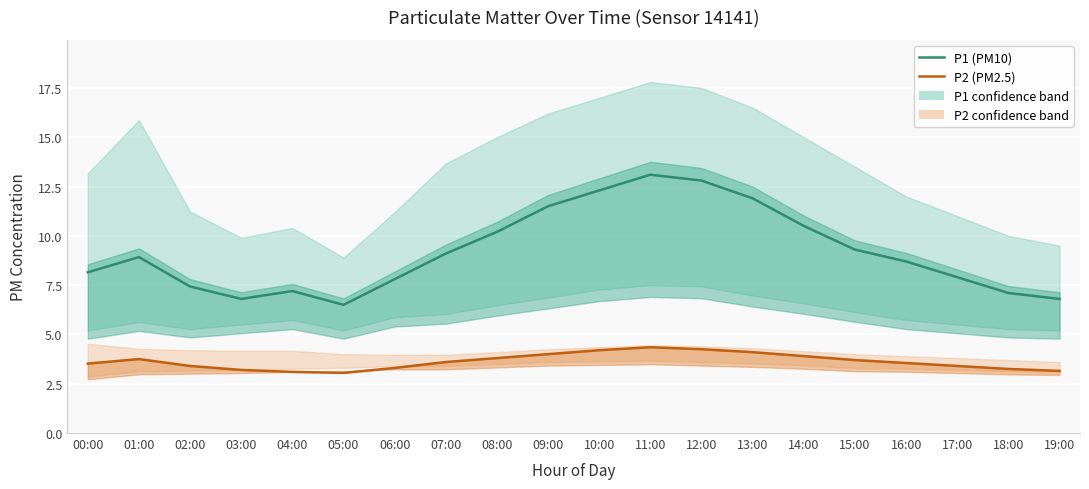

How many distinct data groups are displayed?

2